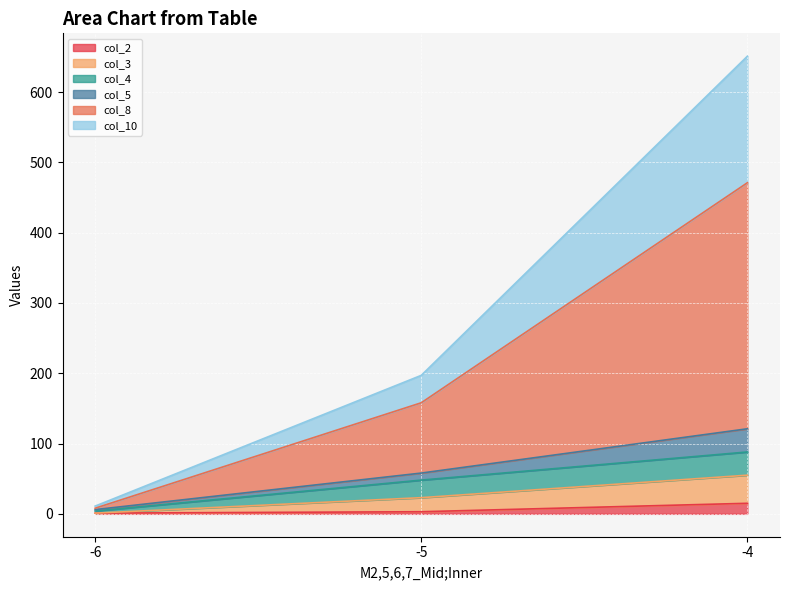

The value of col_3 at -4 is 47. True or false?

False